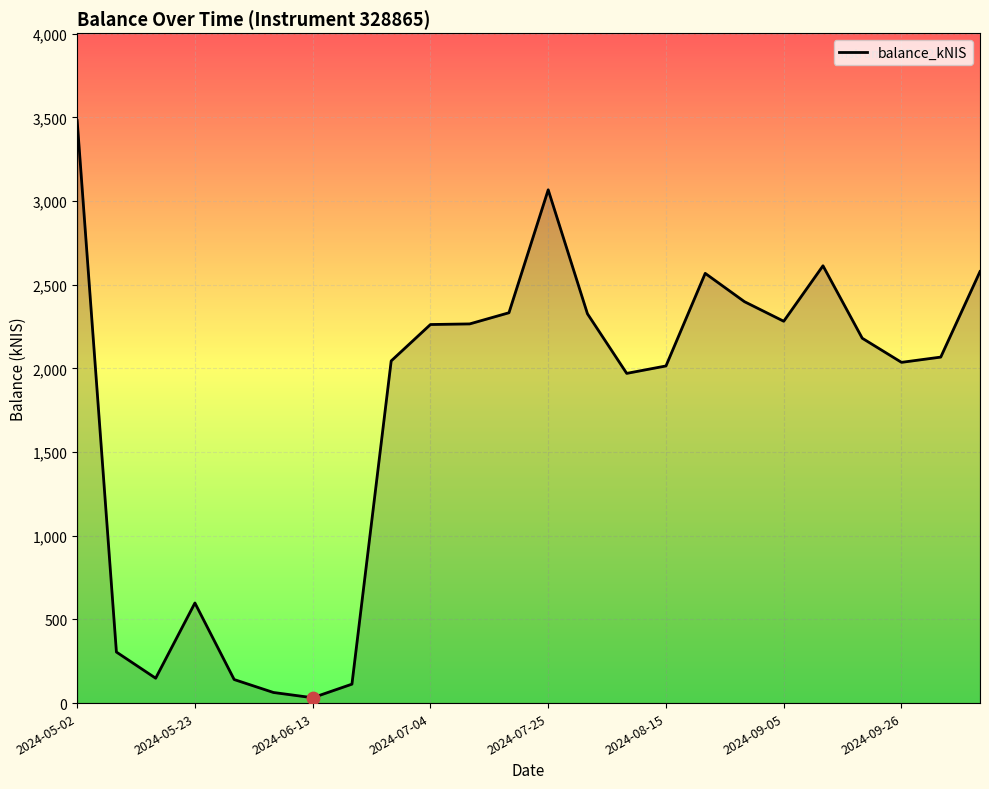

What is the maximum value shown in the chart?

3481.2